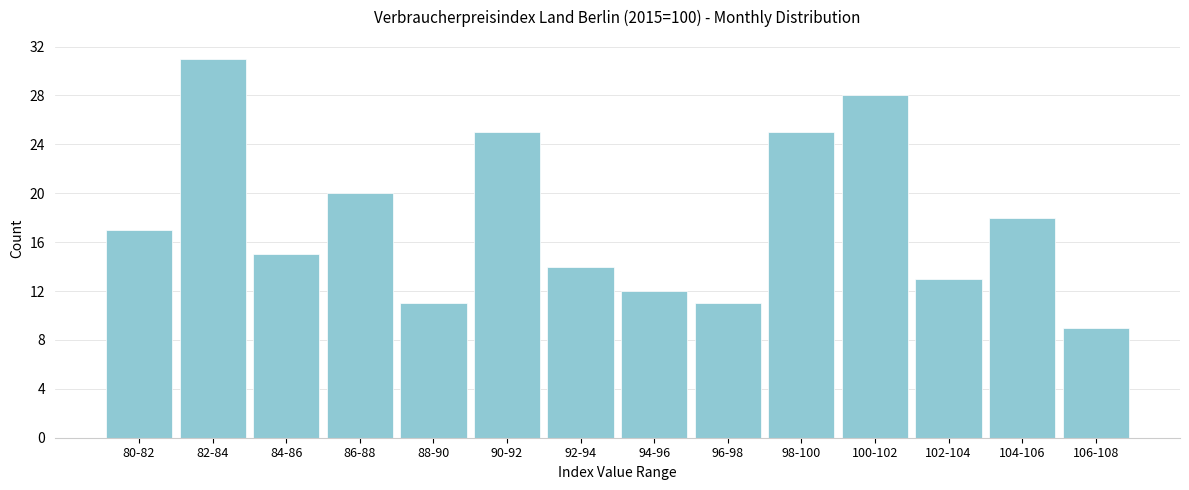

Reading left to right, transcribe all the data shown in this chart.

80-82=17	82-84=31	84-86=15	86-88=20	88-90=11	90-92=25	92-94=14	94-96=12	96-98=11	98-100=25	100-102=28	102-104=13	104-106=18	106-108=9